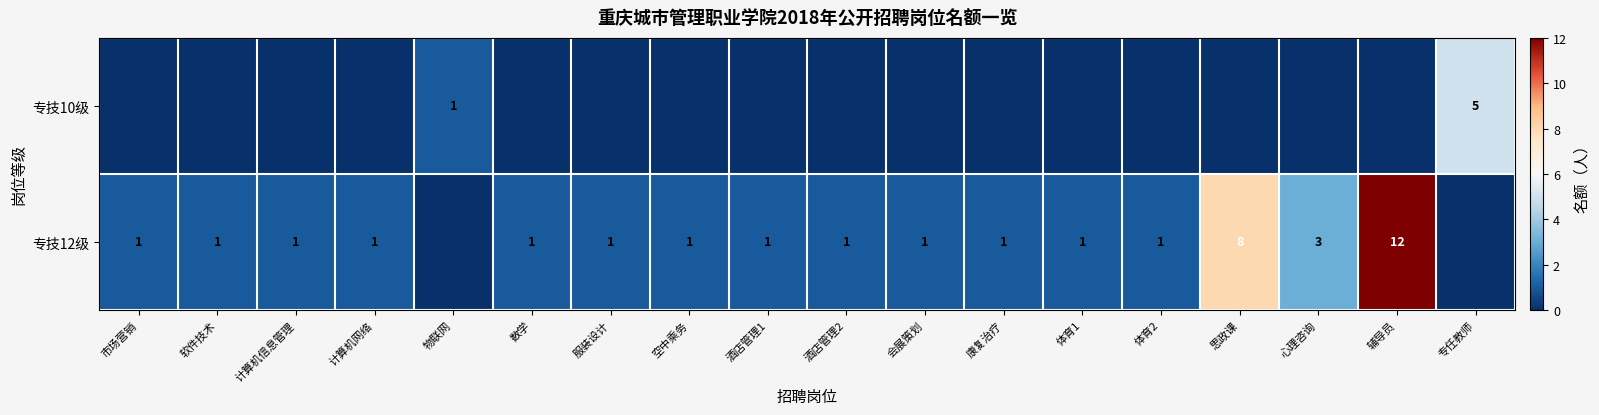

The value of 专技12级 at 数学 is 0. True or false?

False